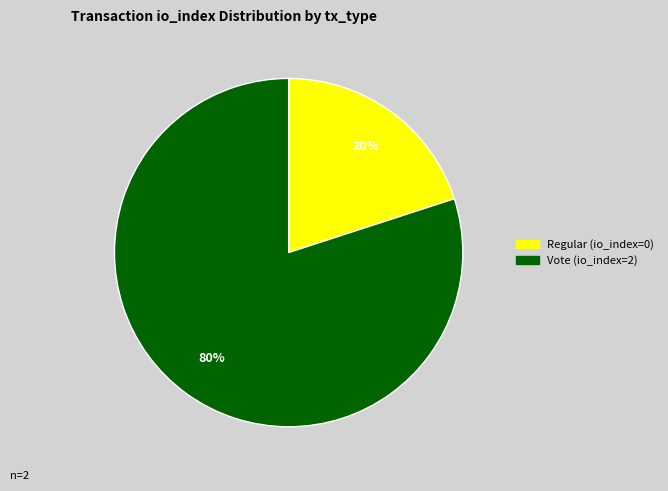

To the nearest percent, what percentage of the pie is Vote?

80%